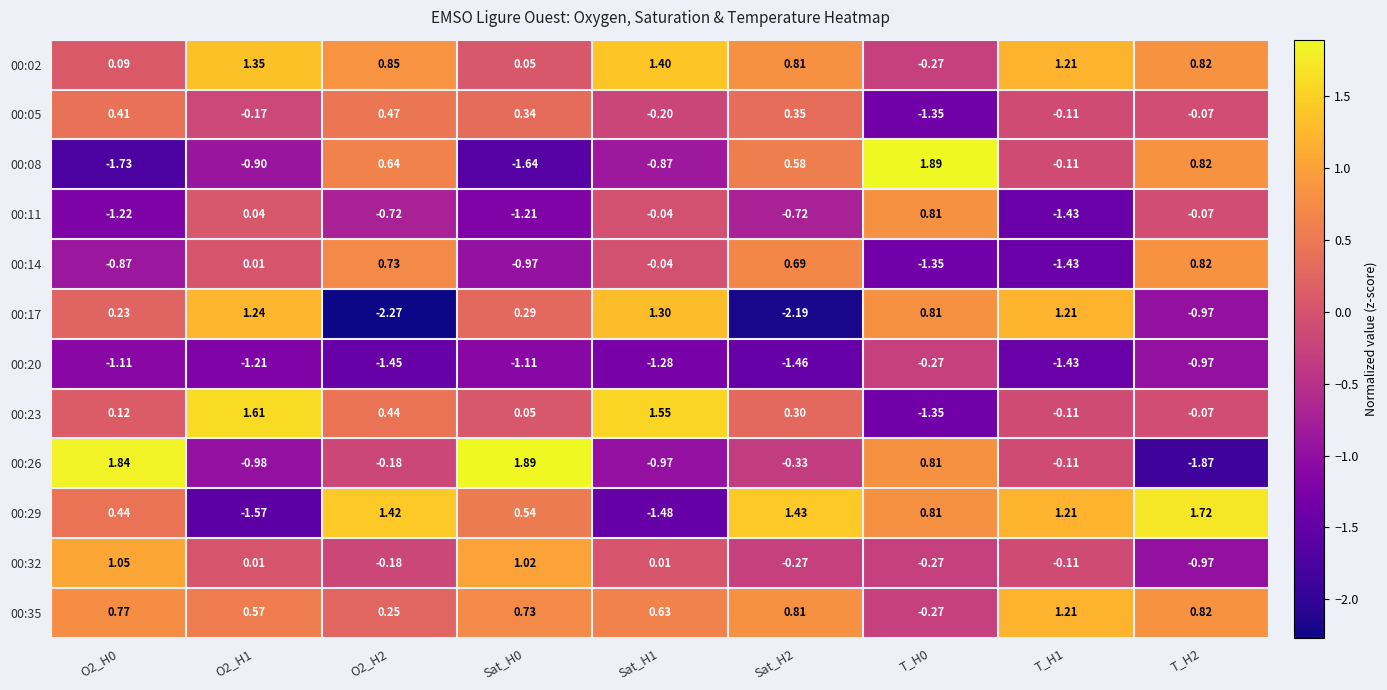

Is the value of 00:14 at T_H1 greater than the value of 00:32 at T_H0?

No